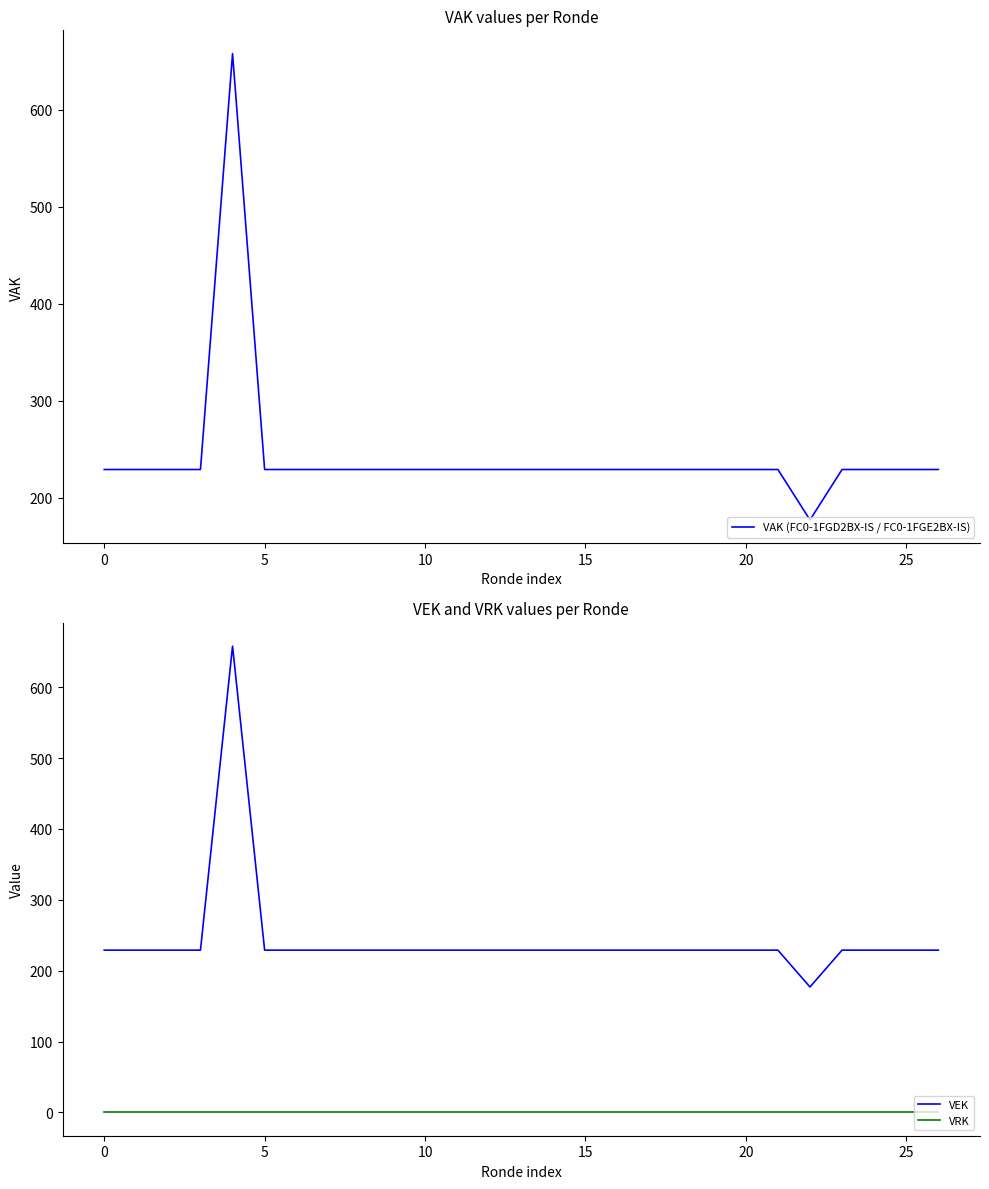

True or false: VAK (FC0-1FGD2BX-IS / FC0-1FGE2BX-IS) and VRK intersect in this chart.

False